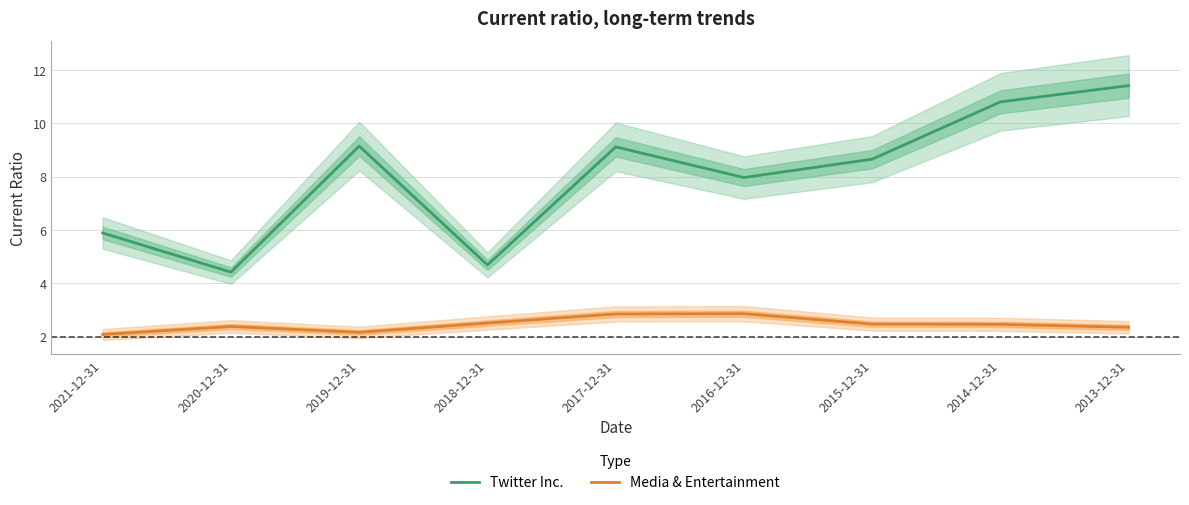

Which series has the largest range (max minus min)?

Twitter Inc.